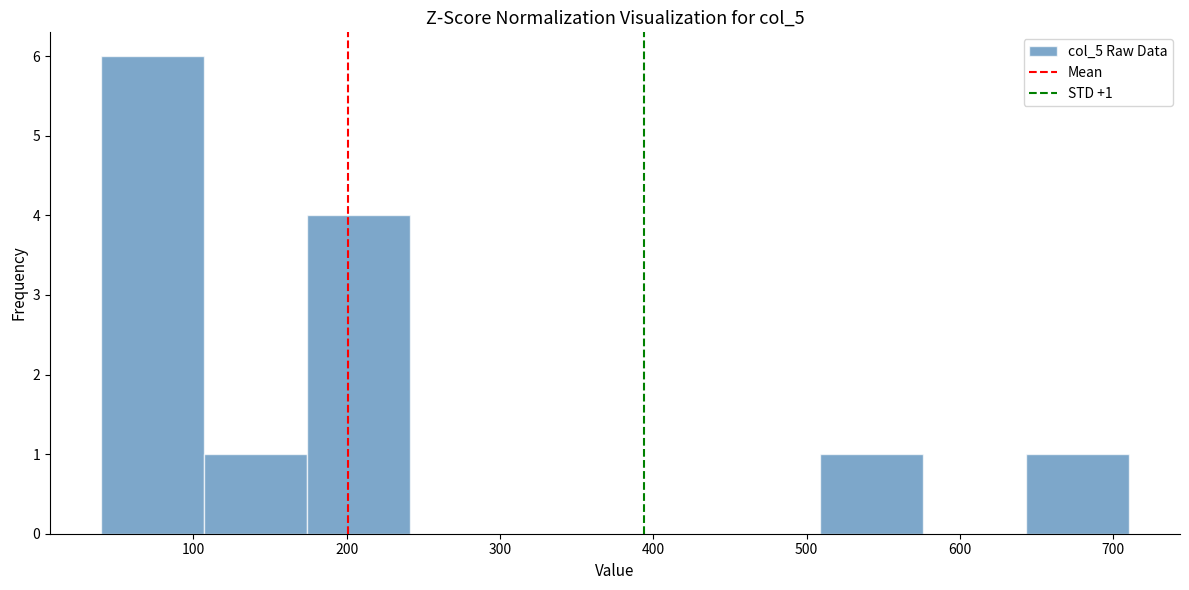

Over which range of the x-axis is the bar tallest?

40 to 107